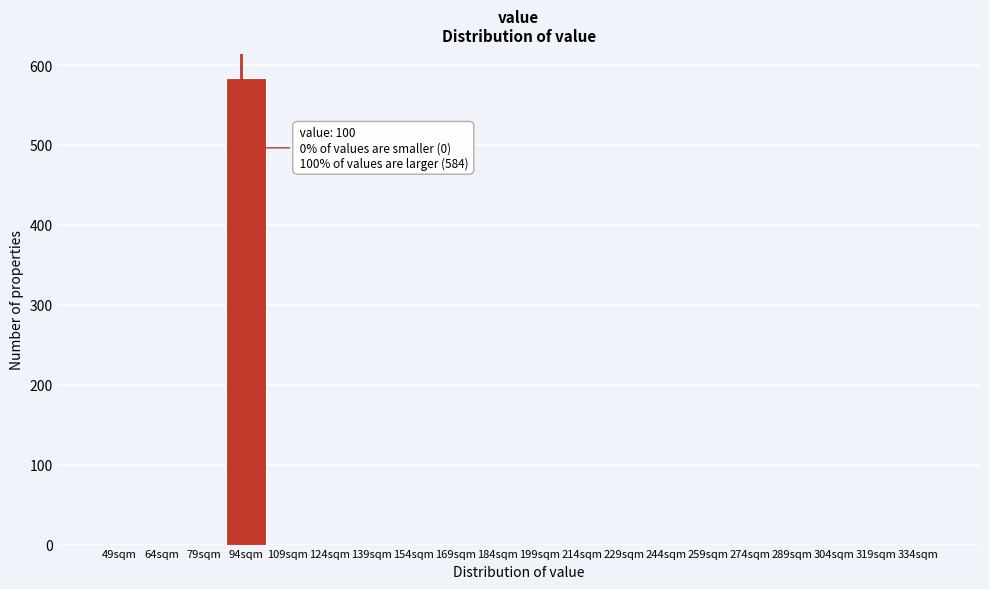

Reading right to left, transcribe all the data shown in this chart.

334sqm=0	319sqm=0	304sqm=0	289sqm=0	274sqm=0	259sqm=0	244sqm=0	229sqm=0	214sqm=0	199sqm=0	184sqm=0	169sqm=0	154sqm=0	139sqm=0	124sqm=0	109sqm=0	94sqm=584	79sqm=0	64sqm=0	49sqm=0